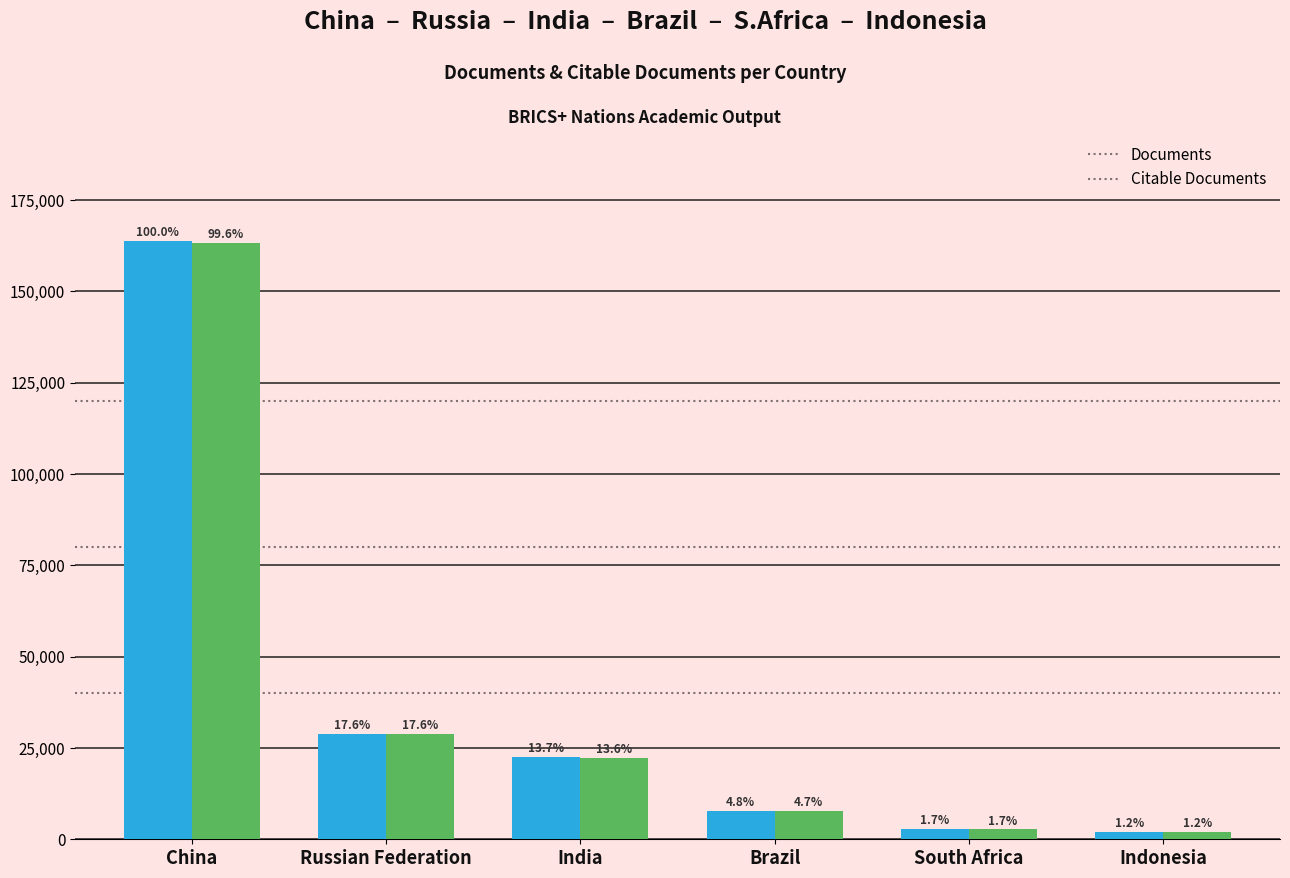

Are the bars horizontal?

No